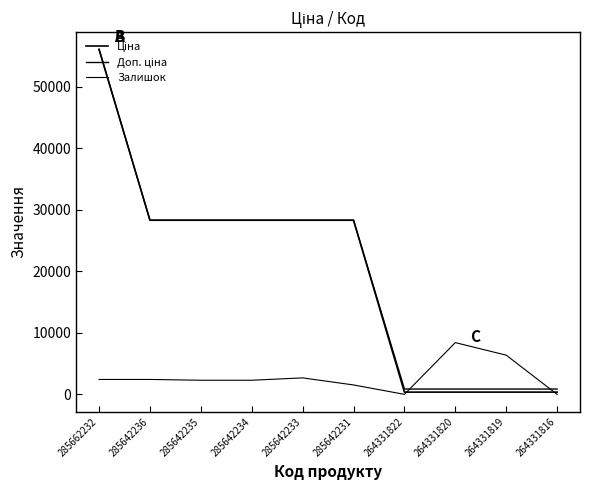

Rank the categories by Доп. ціна value from highest to lowest.

285662232, 285642236, 285642235, 285642234, 285642233, 285642231, 264331822, 264331820, 264331819, 264331816